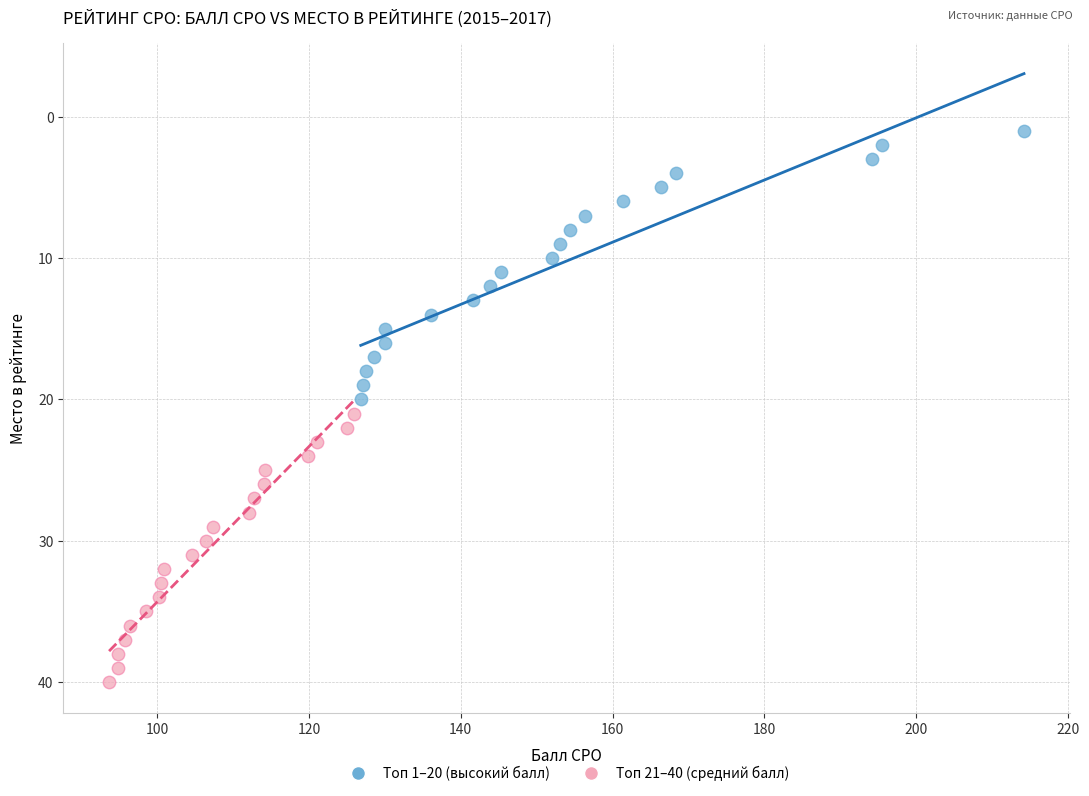

What are all the series names shown in the legend?

Топ 1–20 (высокий балл), Топ 21–40 (средний балл)